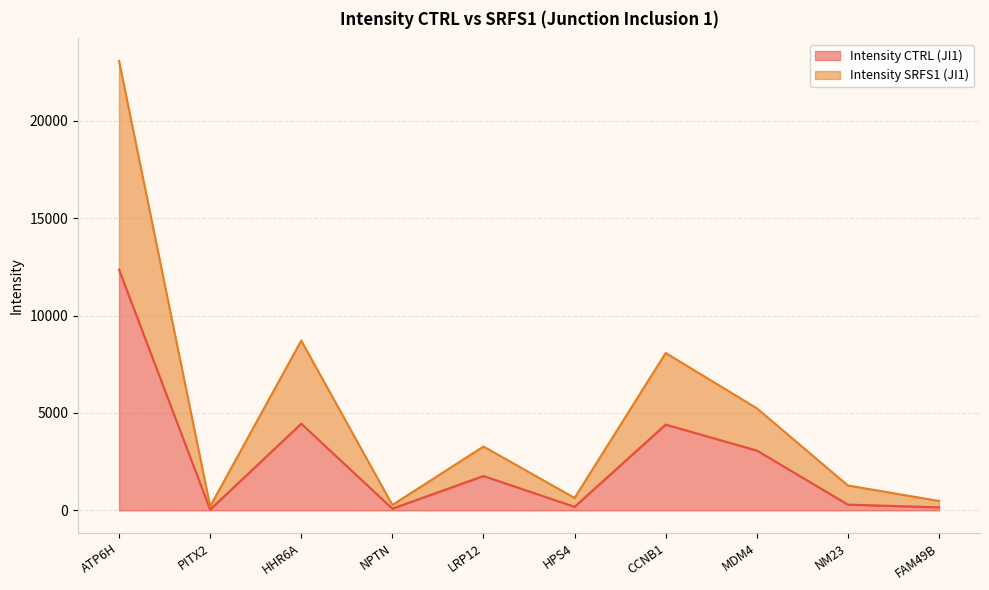

Reading left to right, list all the values displayed in this chart.

Intensity CTRL (JI1): ATP6H=12356.2	PITX2=40.2	HHR6A=4447.5	NPTN=87.1	LRP12=1762.7	HPS4=181.7	CCNB1=4402.3	MDM4=3070.4	NM23=293.9	FAM49B=154.2
Intensity SRFS1 (JI1): ATP6H=23074.0	PITX2=202.3	HHR6A=8715.5	NPTN=275.0	LRP12=3276.4	HPS4=636.9	CCNB1=8079.3	MDM4=5240.7	NM23=1275.3	FAM49B=481.9